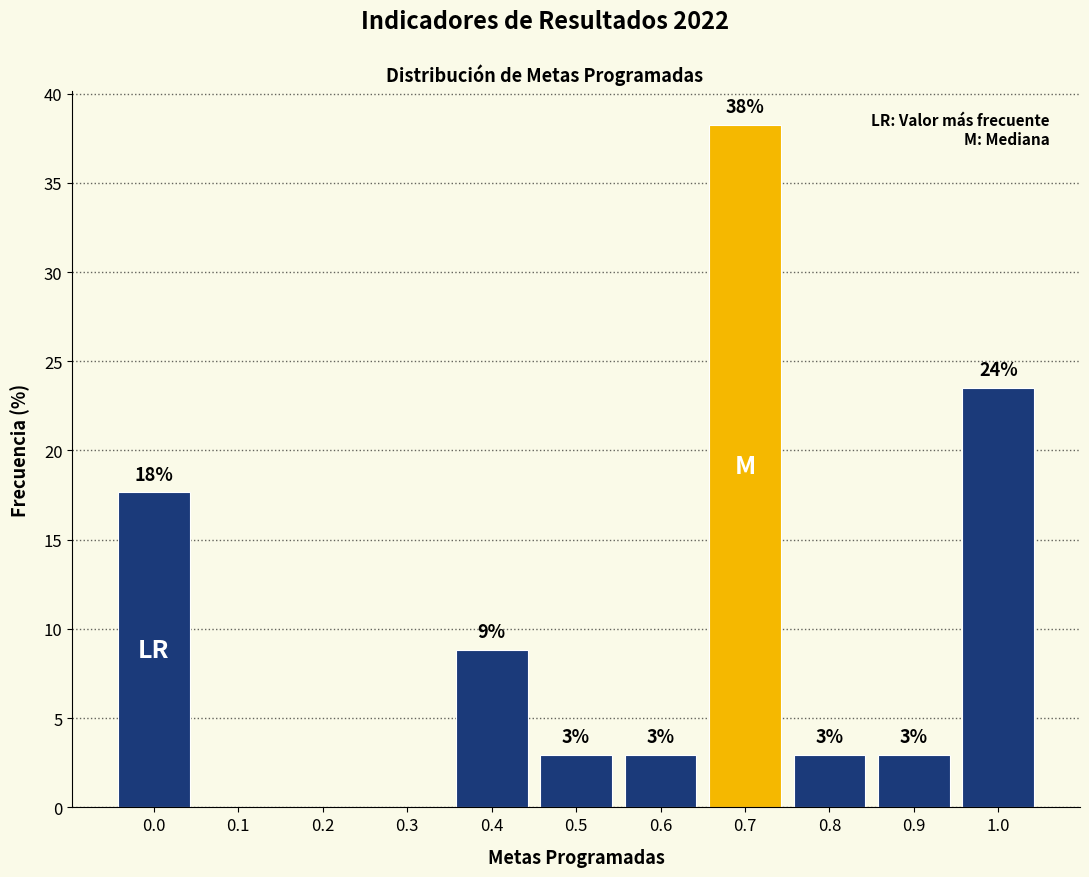

Are the bars horizontal?

No